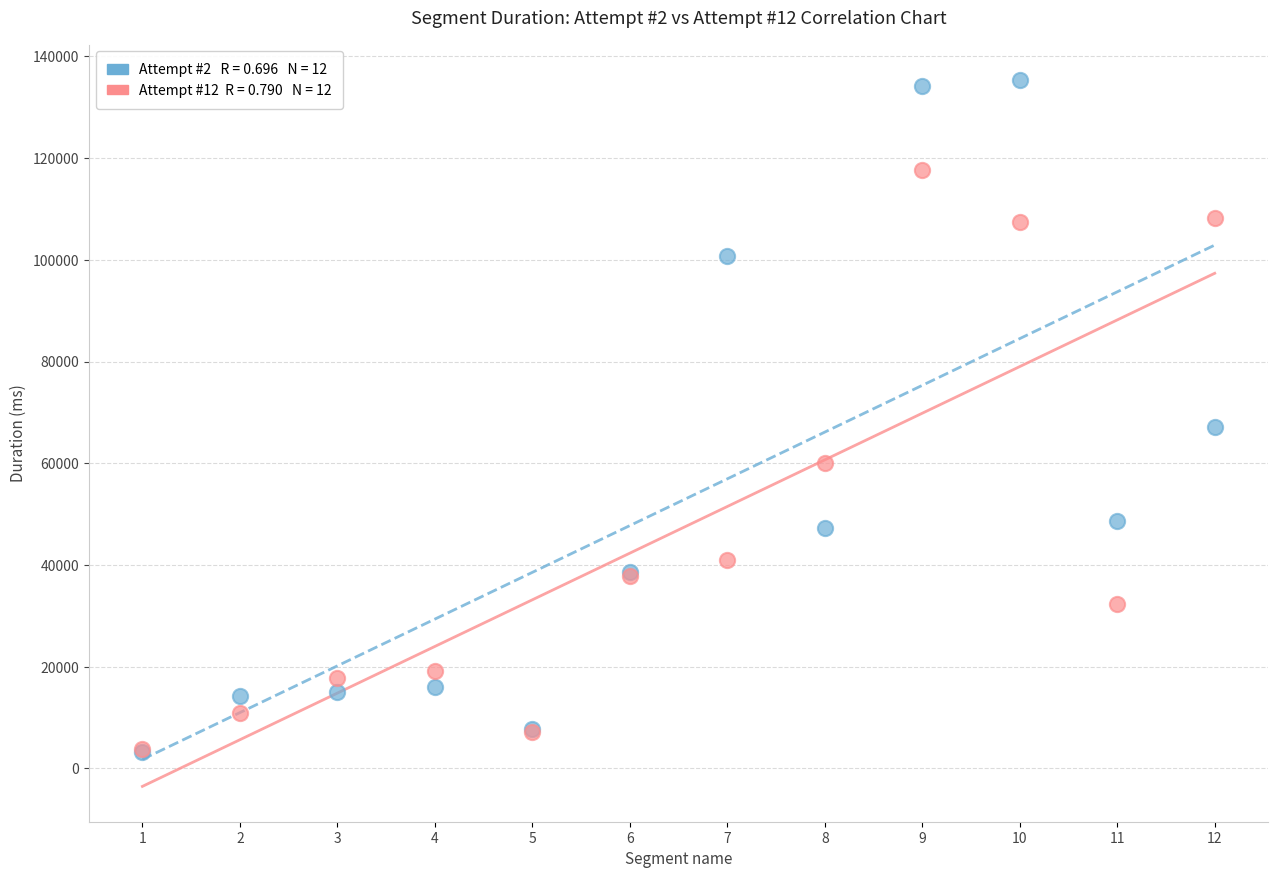

Across all series, what Y value is closest to 69302?

67182